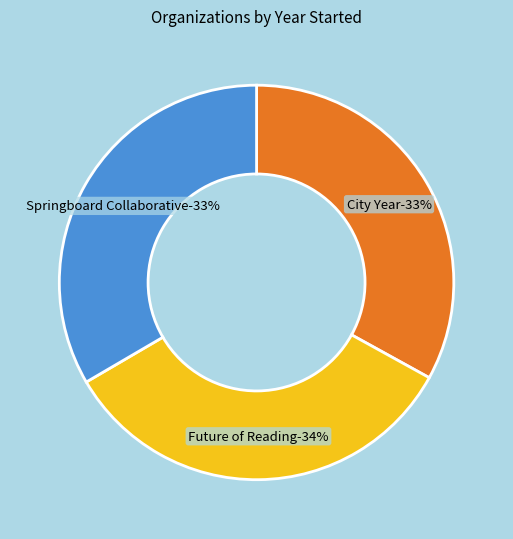

Is it true that Springboard Collaborative is 33% of the pie?

True